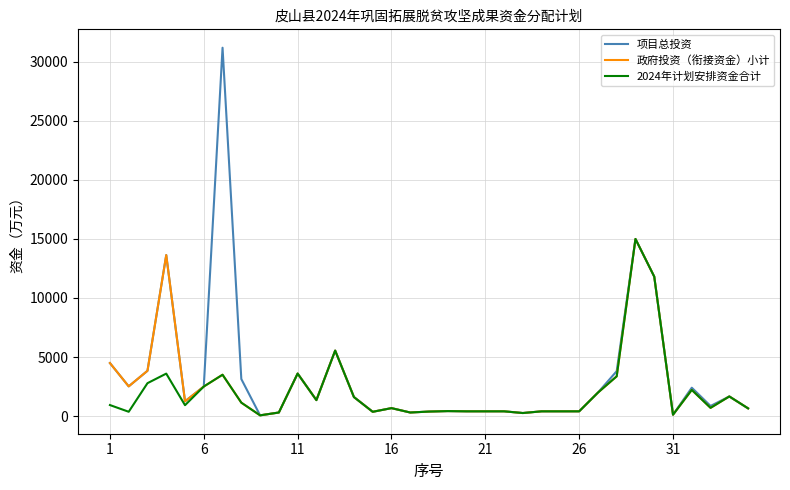

Does the chart have visible grid lines?

Yes